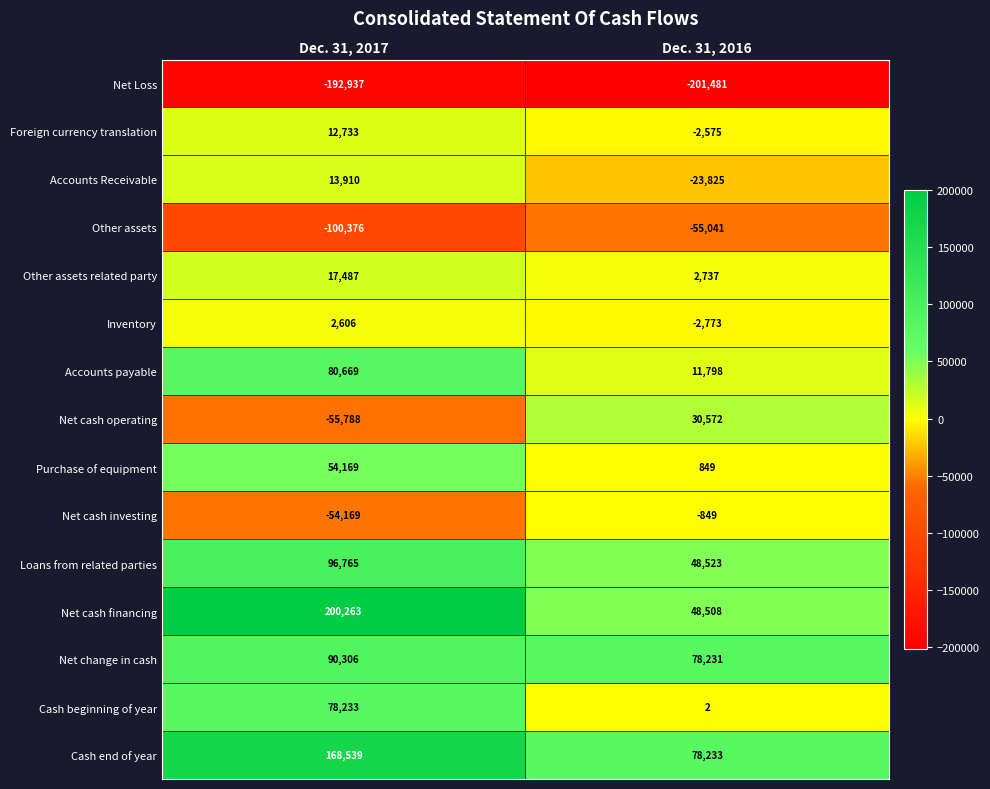

What is the highest value of the Cash end of year series?

168539